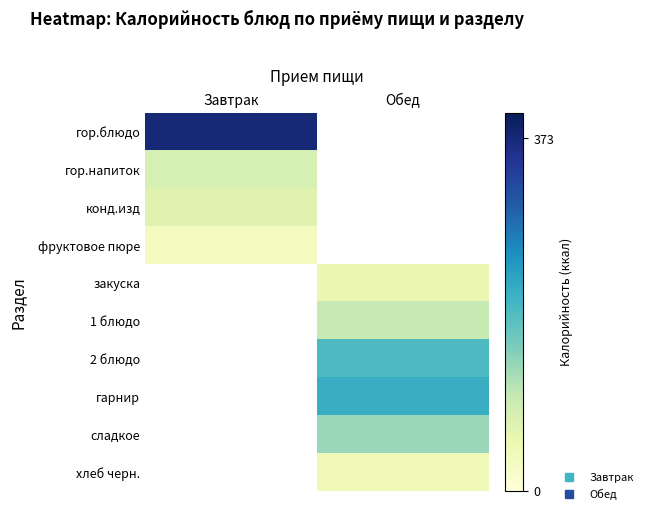

What is the spread (max minus min) of values at Обед?

209.7